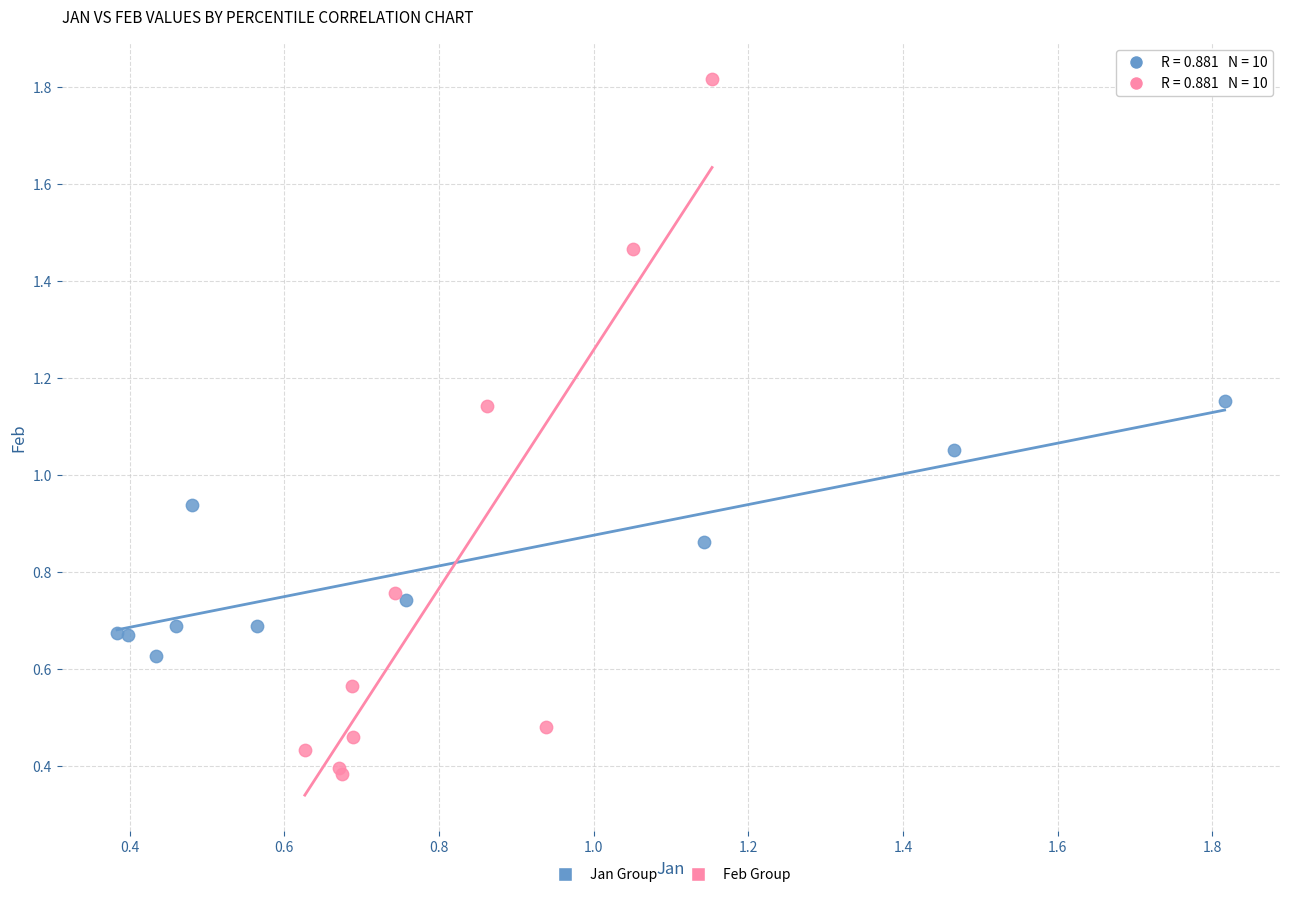

Which series contains the highest Y value?

Feb Group